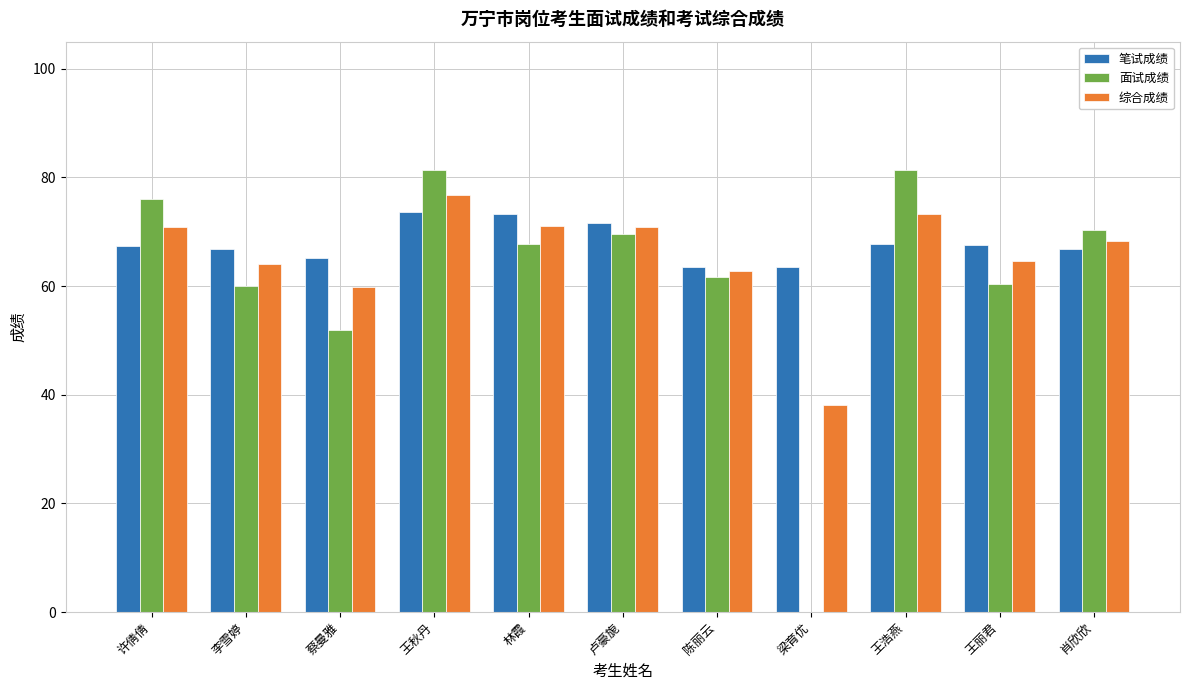

Is it true that 笔试成绩 equals 99.3 at 许倩倩?

False